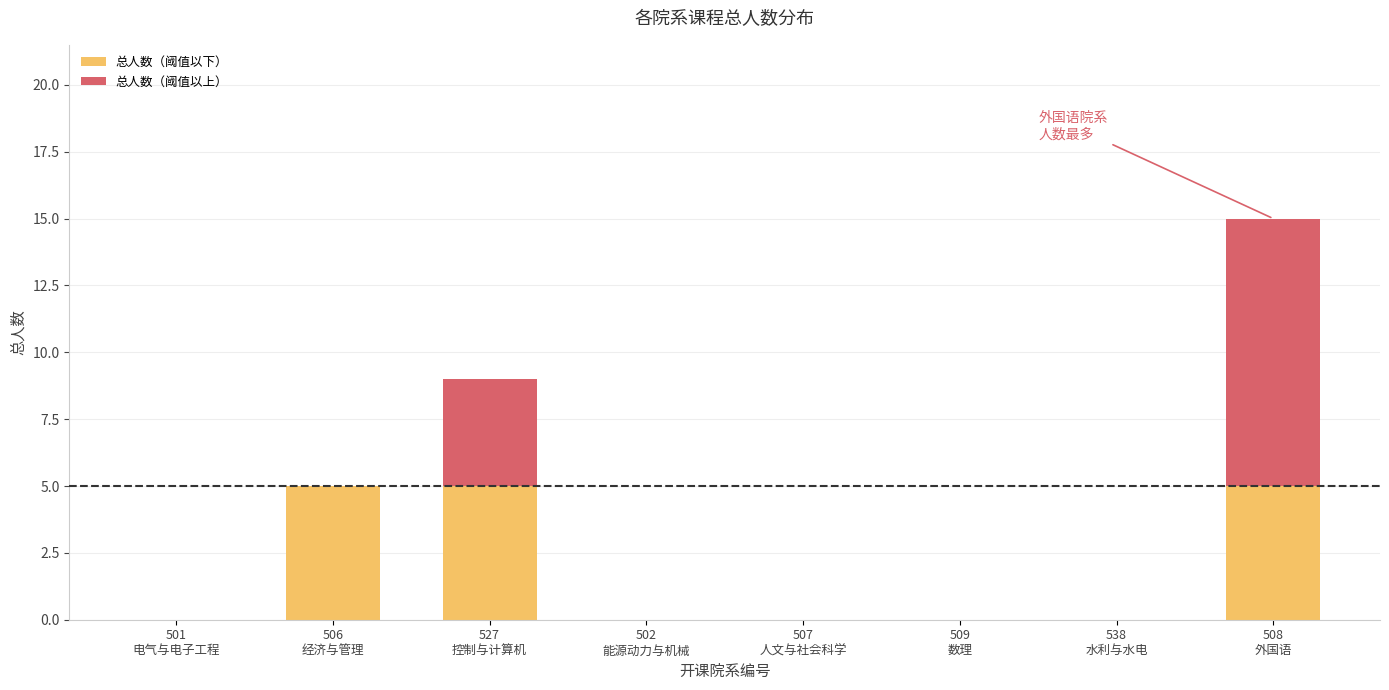

How many series are shown in this chart?

2